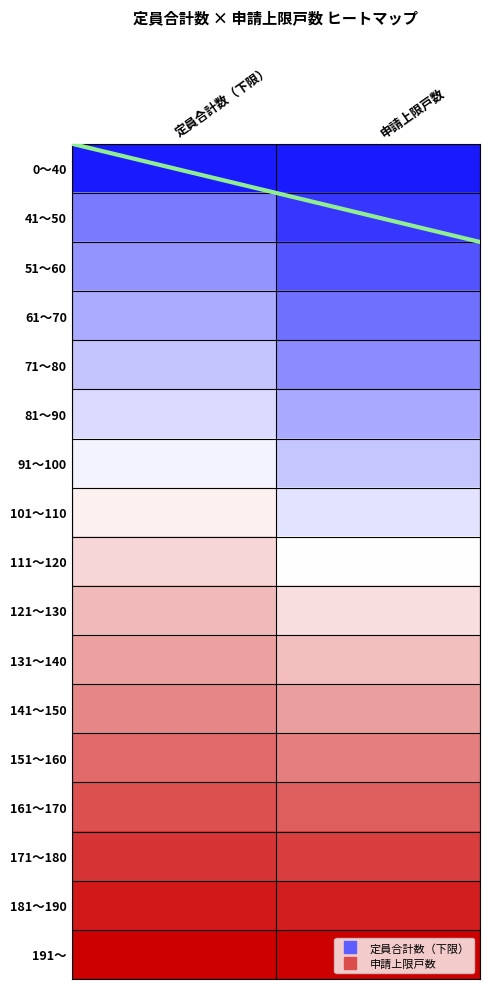

At which category is the sum across all series the highest?

定員合計数（下限）